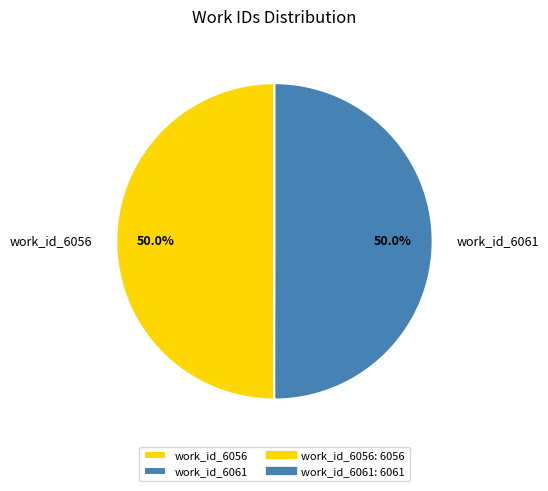

What is the total percentage of work_id_6056 and work_id_6061?

100.0%